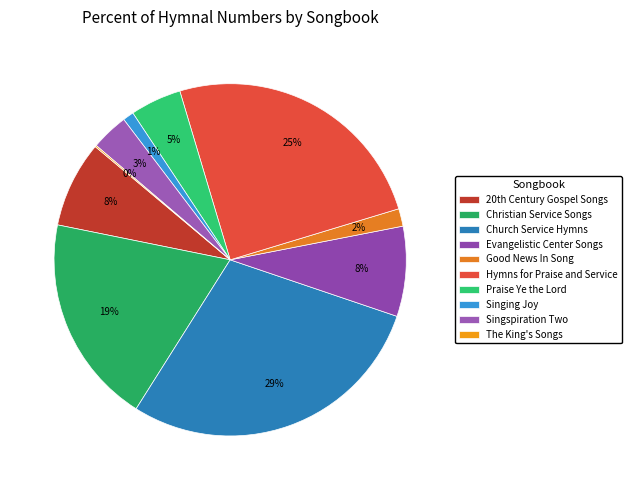

What is the smallest slice in the pie chart?

The King's Songs